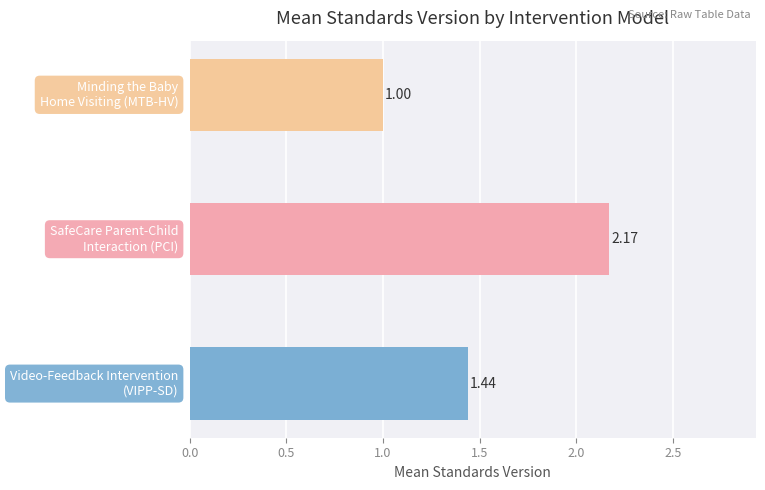

What is the difference between the maximum and second lowest values?

0.7